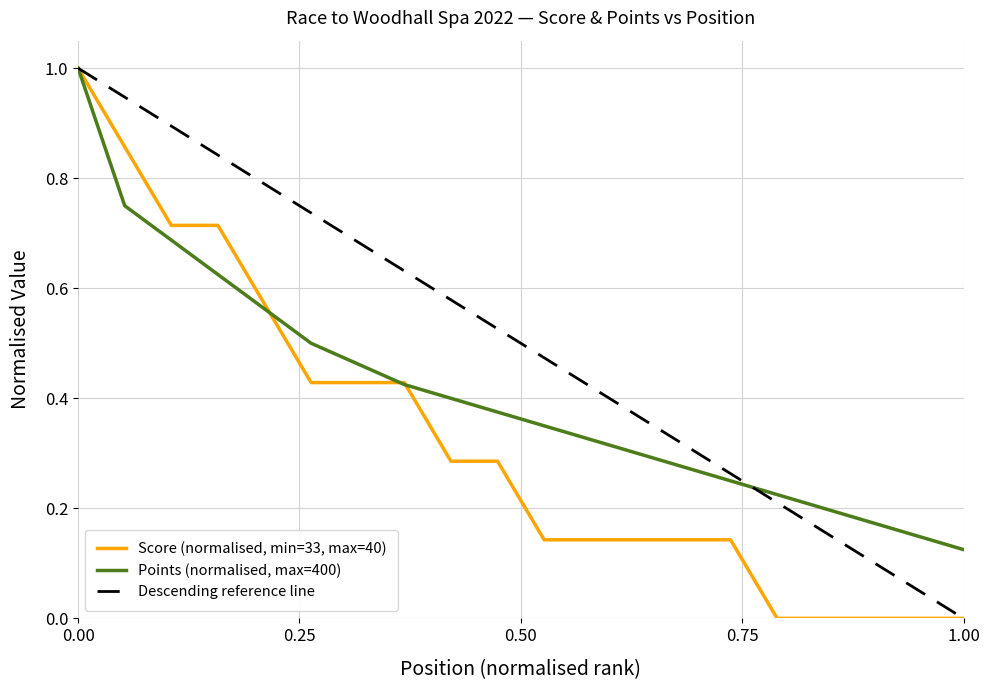

What is the maximum value for Score (normalised, min=33, max=40)?

1.0